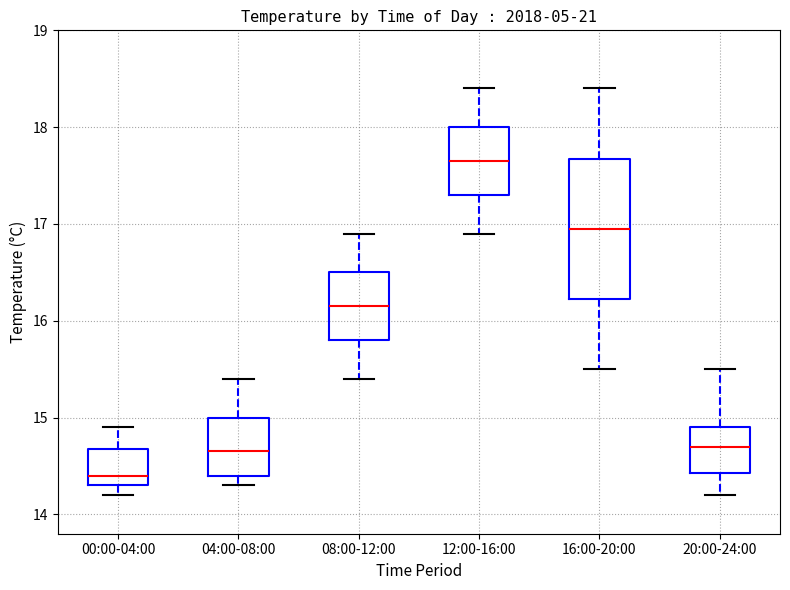

Comparing the boxes themselves (not the whiskers), which one is the tallest?

16:00-20:00